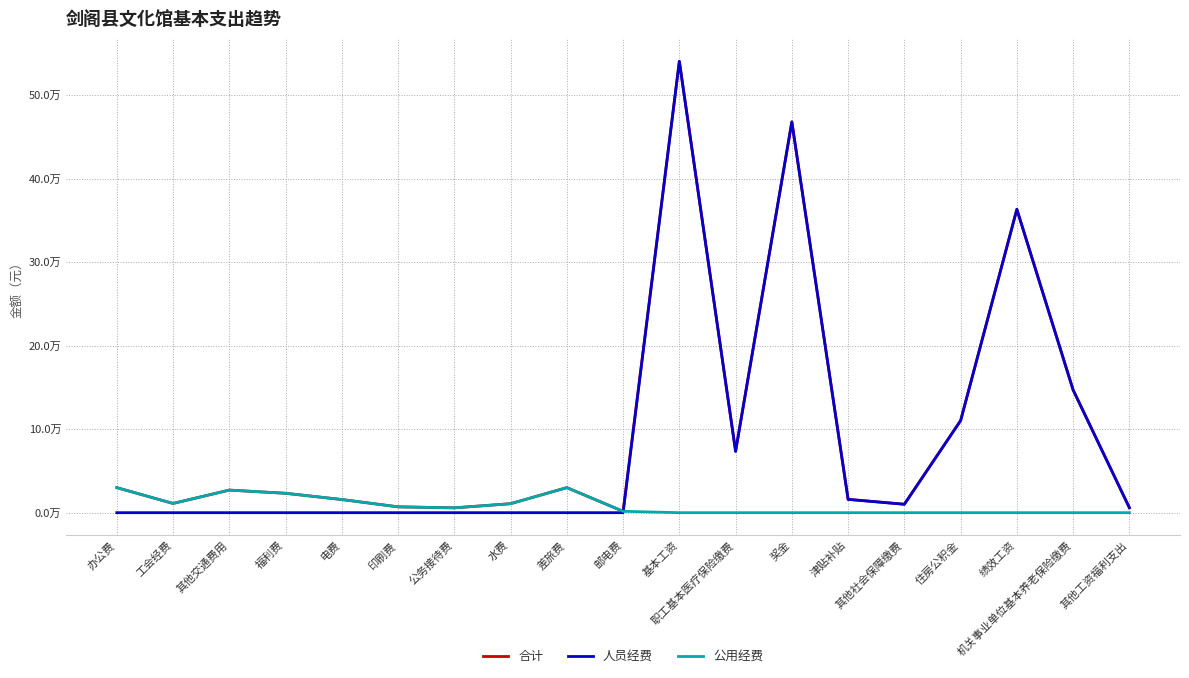

What is the label of the 10th point from the right?

邮电费